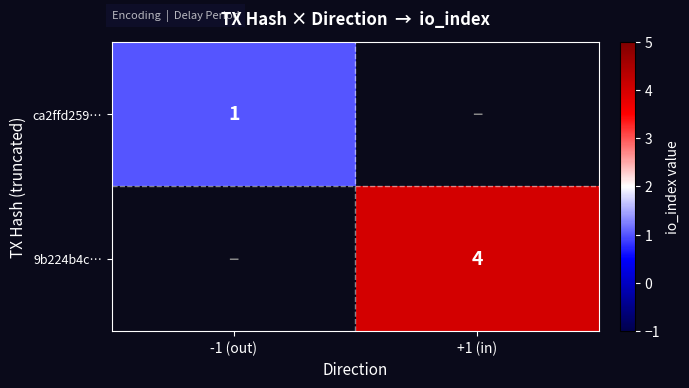

Is it true that ca2ffd259… equals 1 at -1 (out)?

True